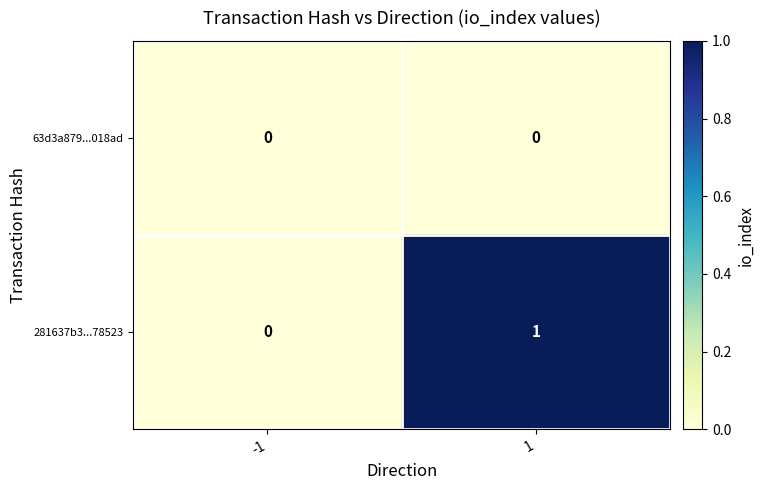

Which series has the largest range (max minus min)?

281637b3...78523